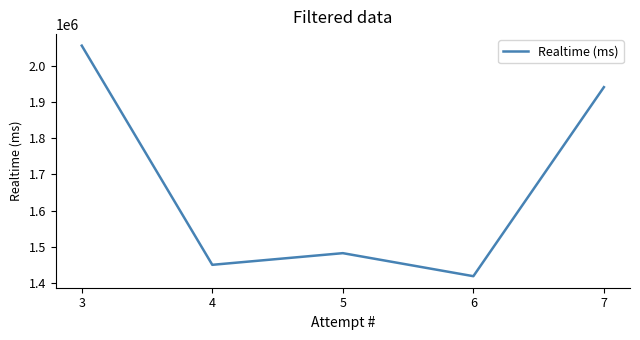

How many lines are shown in the chart?

1